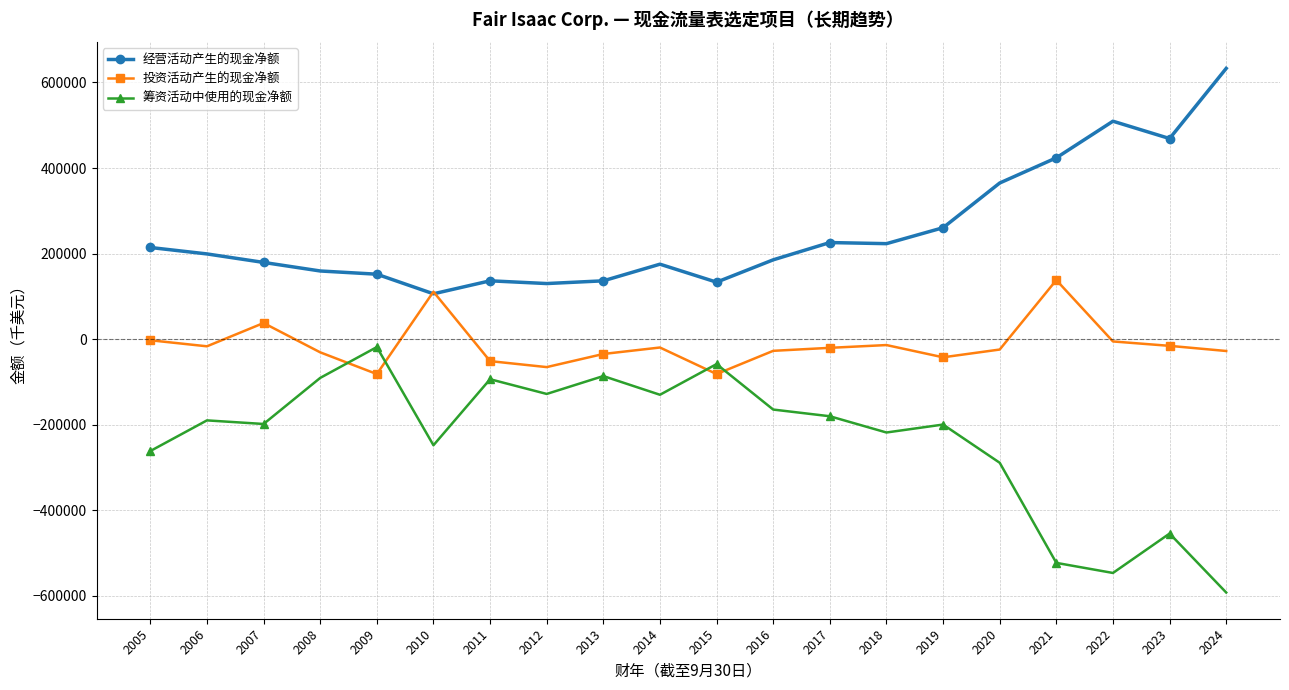

What is the minimum value for 投资活动产生的现金净额?

-81947